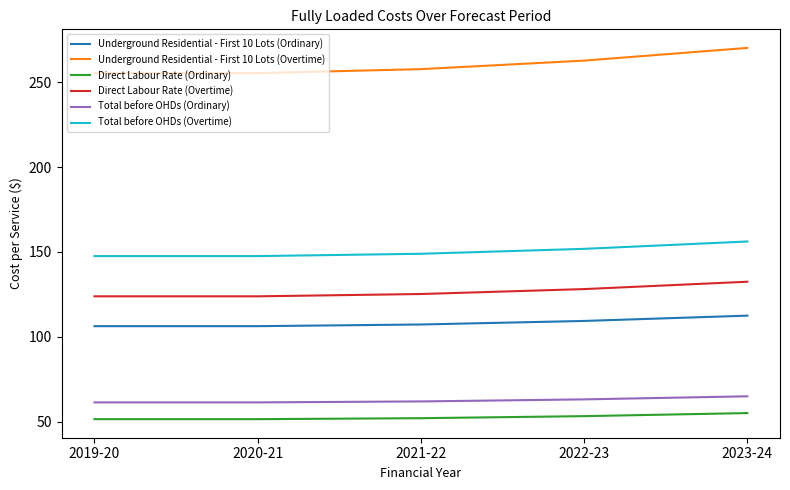

Is the value of Direct Labour Rate (Ordinary) at 2022-23 greater than the value of Underground Residential - First 10 Lots (Overtime) at 2021-22?

No